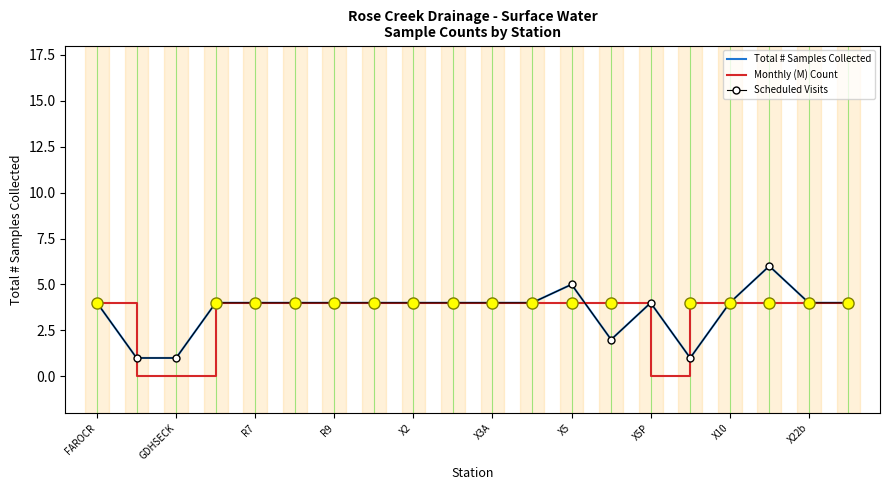

At how many categories does at least one series exceed 3?

18